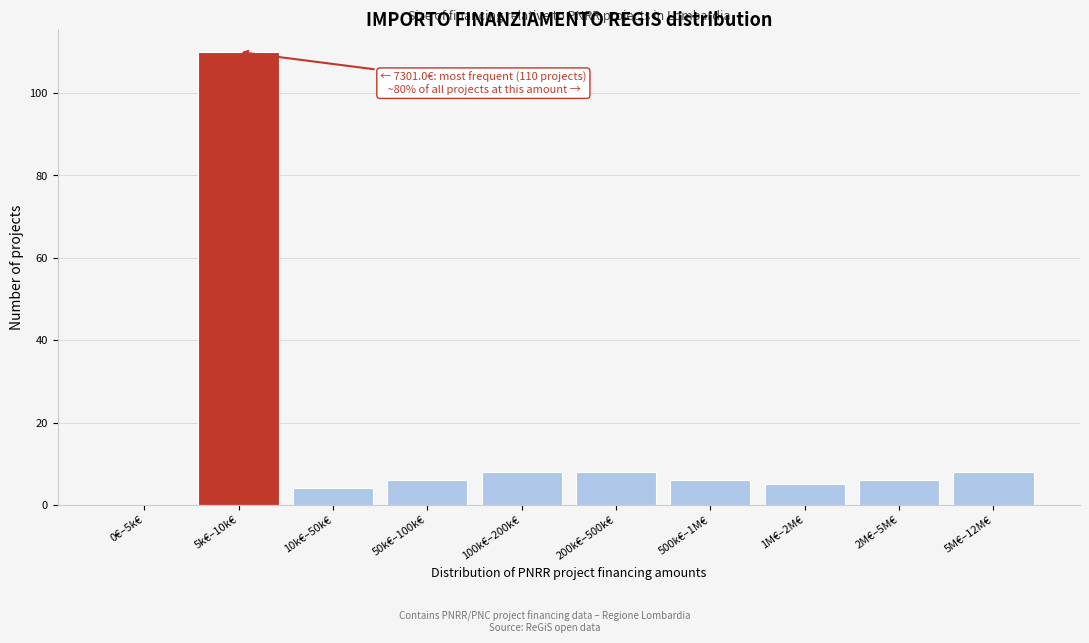

Reading right to left, list all the values displayed in this chart.

5M€–12M€=8	2M€–5M€=6	1M€–2M€=5	500k€–1M€=6	200k€–500k€=8	100k€–200k€=8	50k€–100k€=6	10k€–50k€=4	5k€–10k€=110	0€–5k€=0